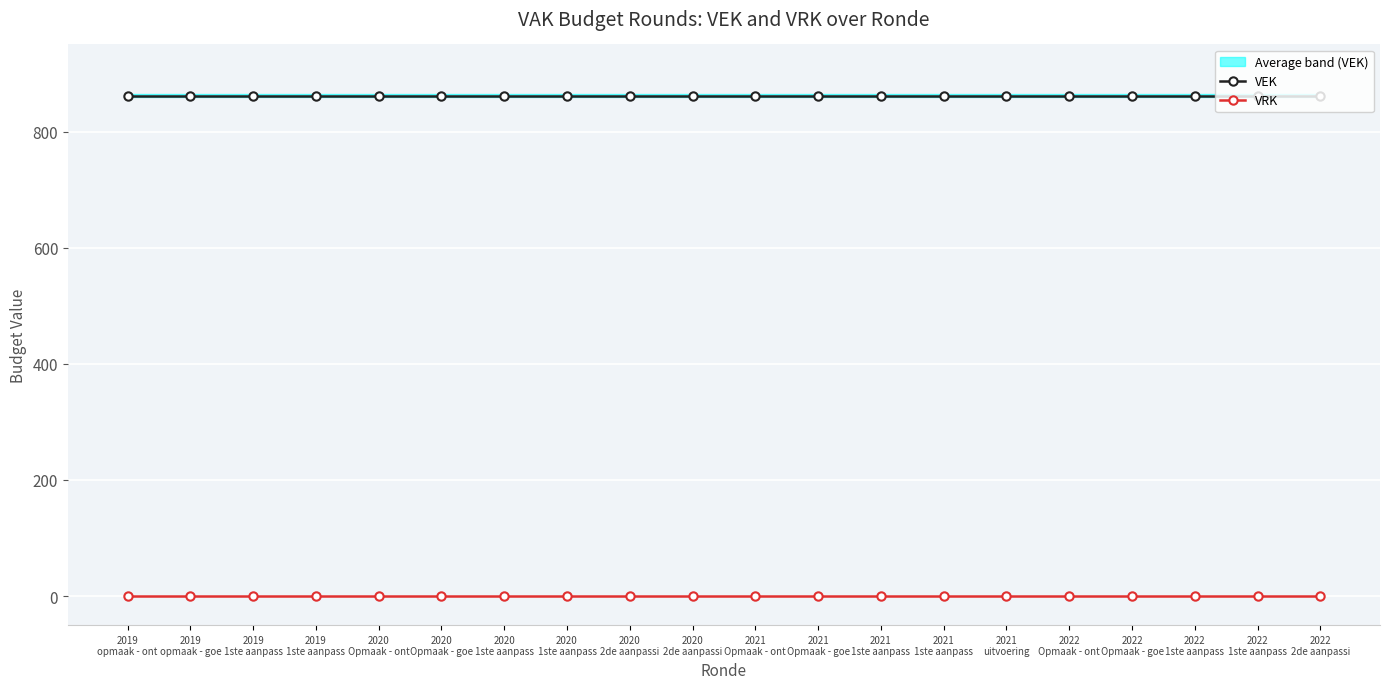

Between 2020
2de aanpassi and 2019
1ste aanpass, which is larger?

2020
2de aanpassi